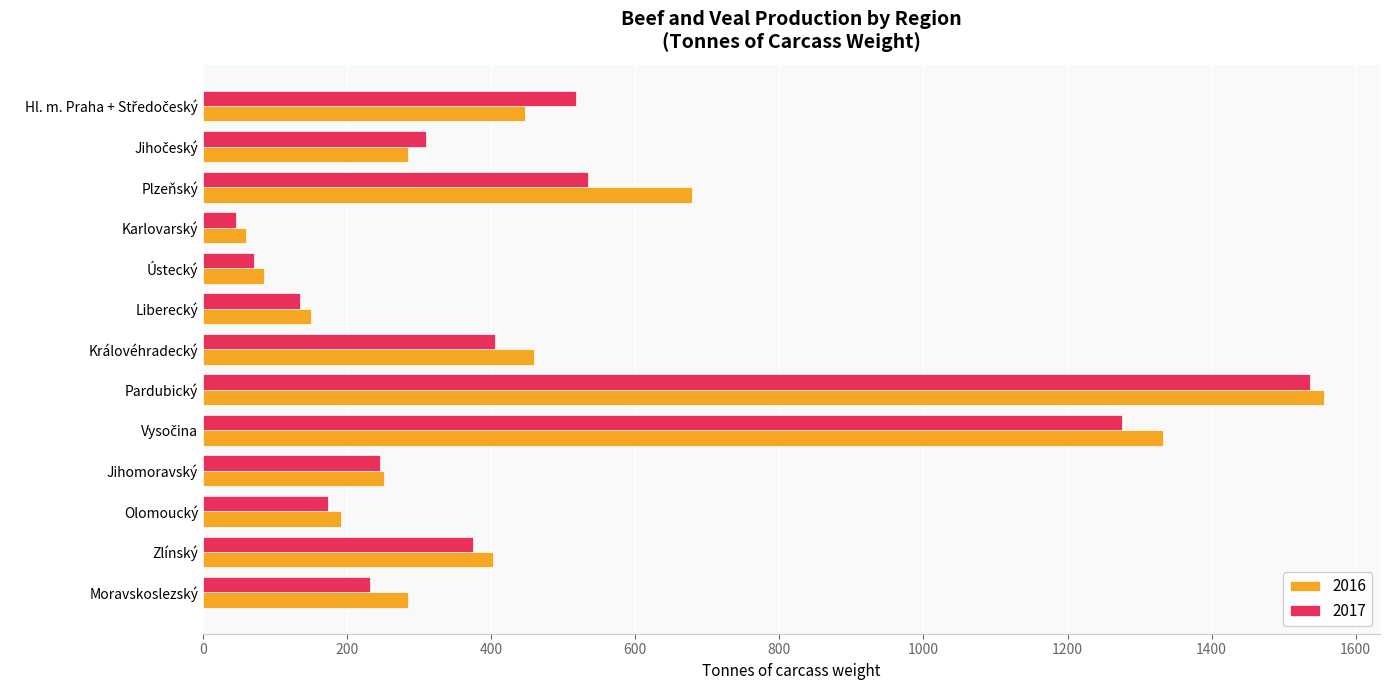

True or false: 2016 has a value of 60 at Karlovarský.

True